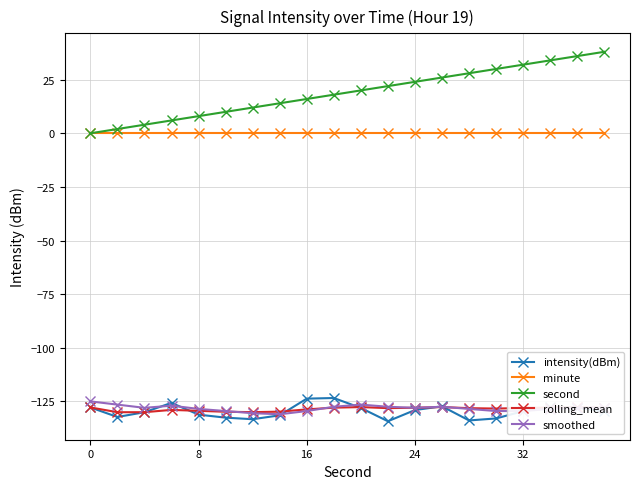

What is the value of the second point at the 19th from the left?

36.0